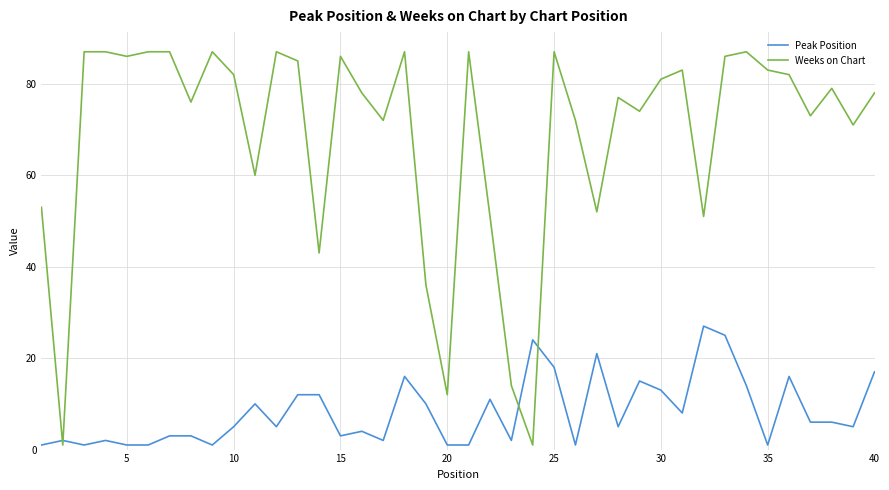

True or false: Peak Position and Weeks on Chart intersect in this chart.

True